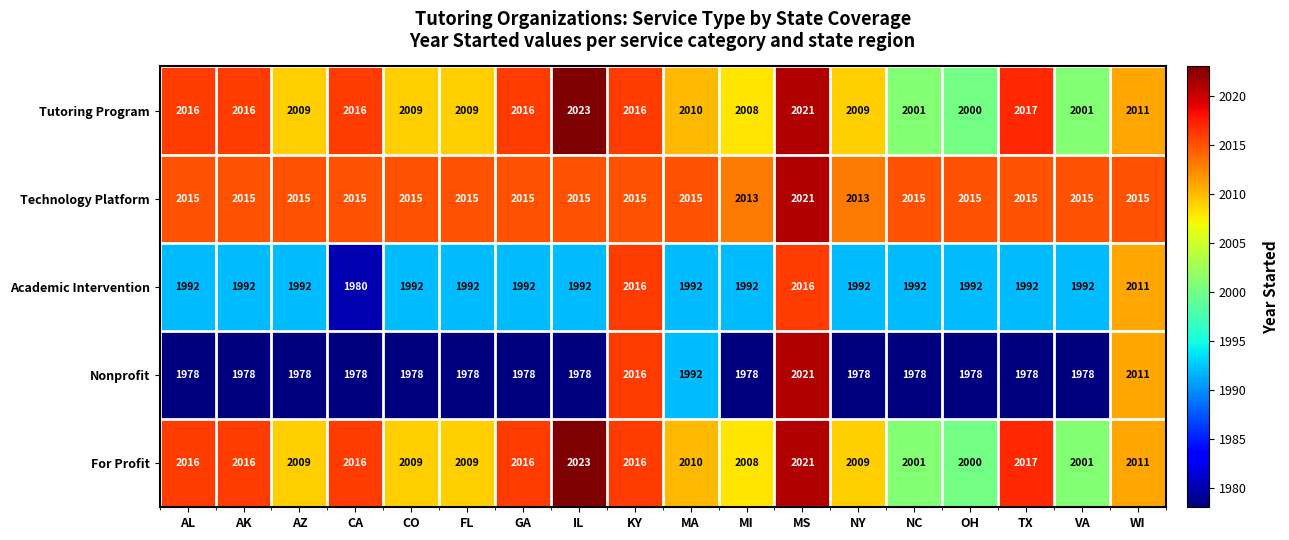

What is the maximum value shown in the chart?

2023